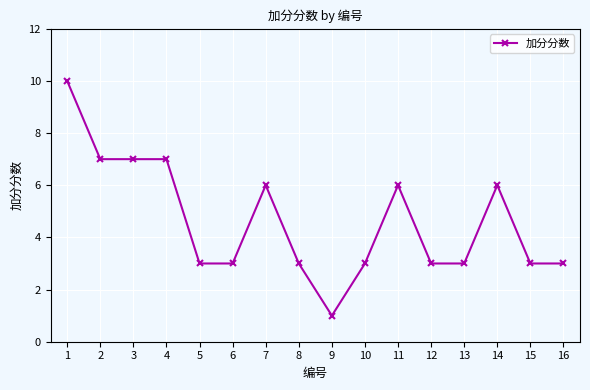

Is it true that the value at 1 is 3?

False